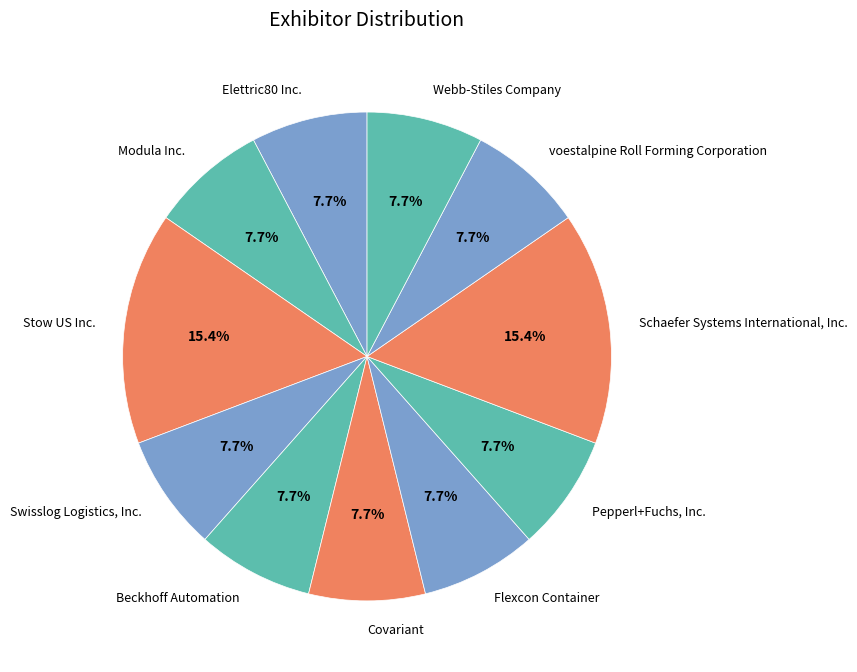

How much of the chart is everything except Elettric80 Inc.?

92.3%